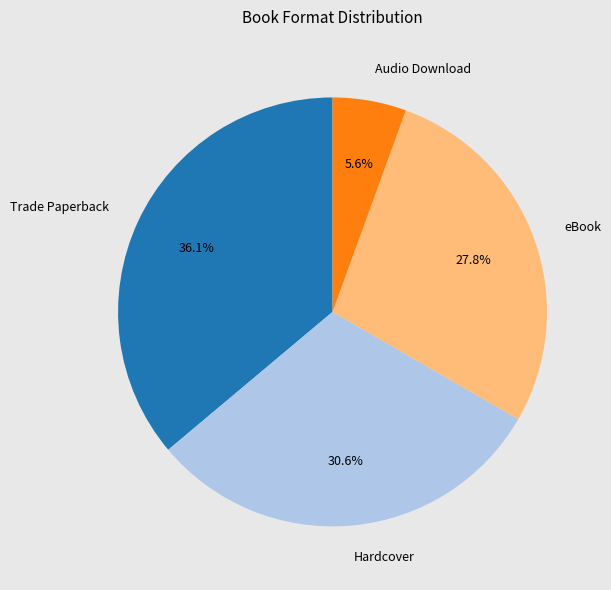

Is Audio Download the majority of the pie?

No